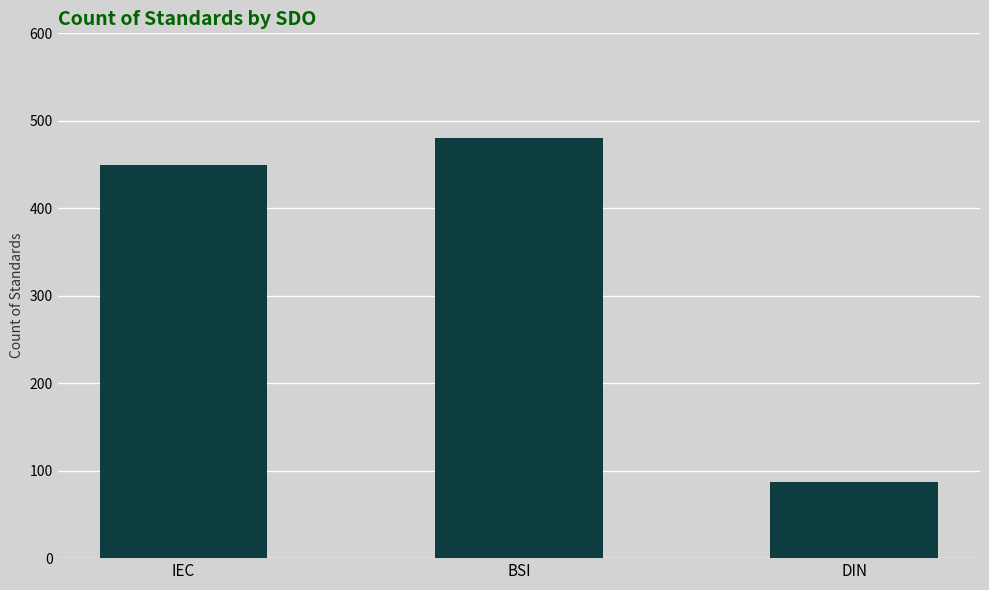

Which label corresponds to the largest value in the chart?

BSI